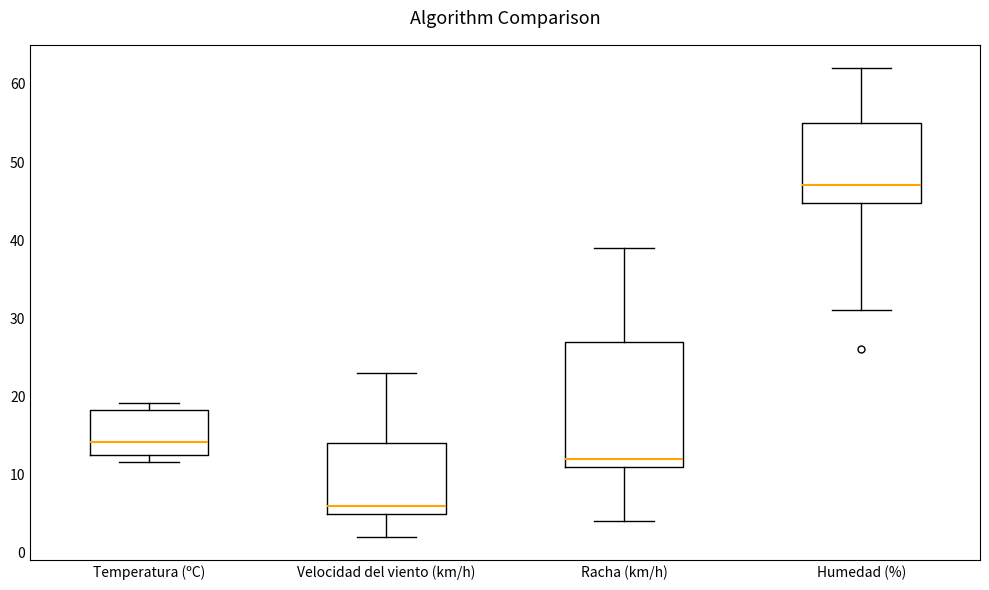

Which box is the tallest, from its lower edge to its upper edge?

Racha (km/h)